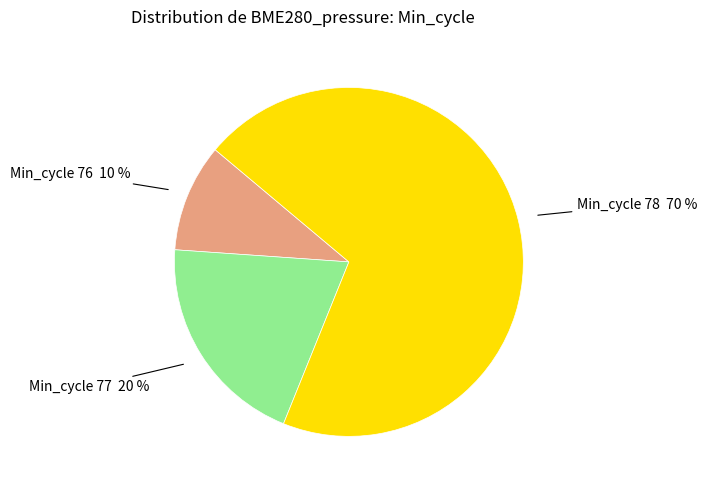

To the nearest percent, what is the average slice percentage?

33%